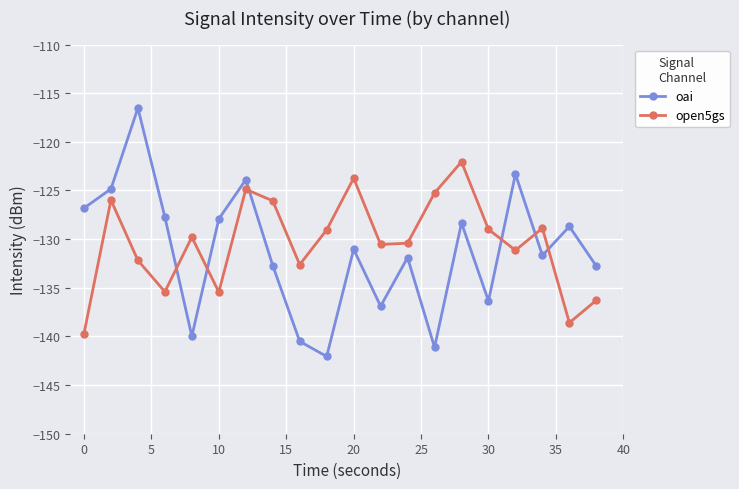

How many data points in oai are above -131?

9